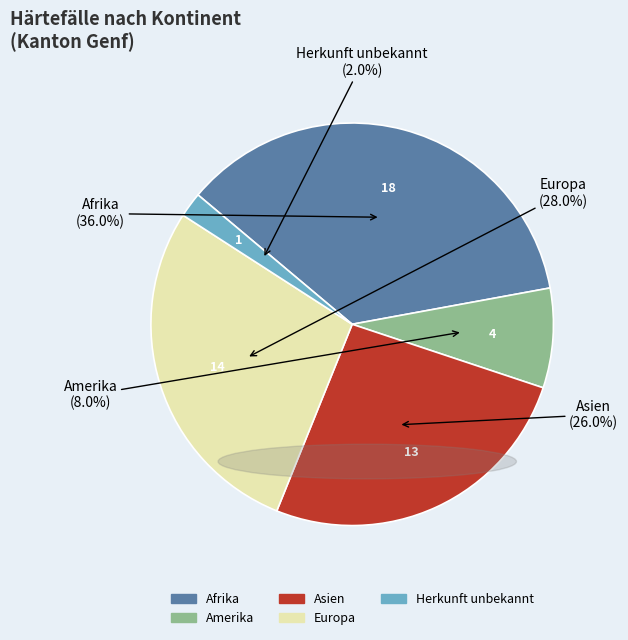

Combined, what portion of the pie is Amerika and Herkunft unbekannt?

10.0%